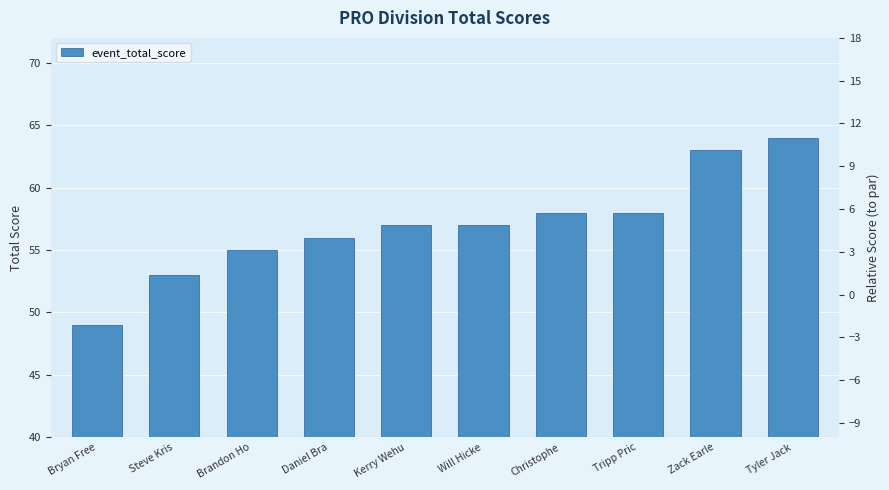

Which has a higher value, Bryan Free or Steve Kris?

Steve Kris